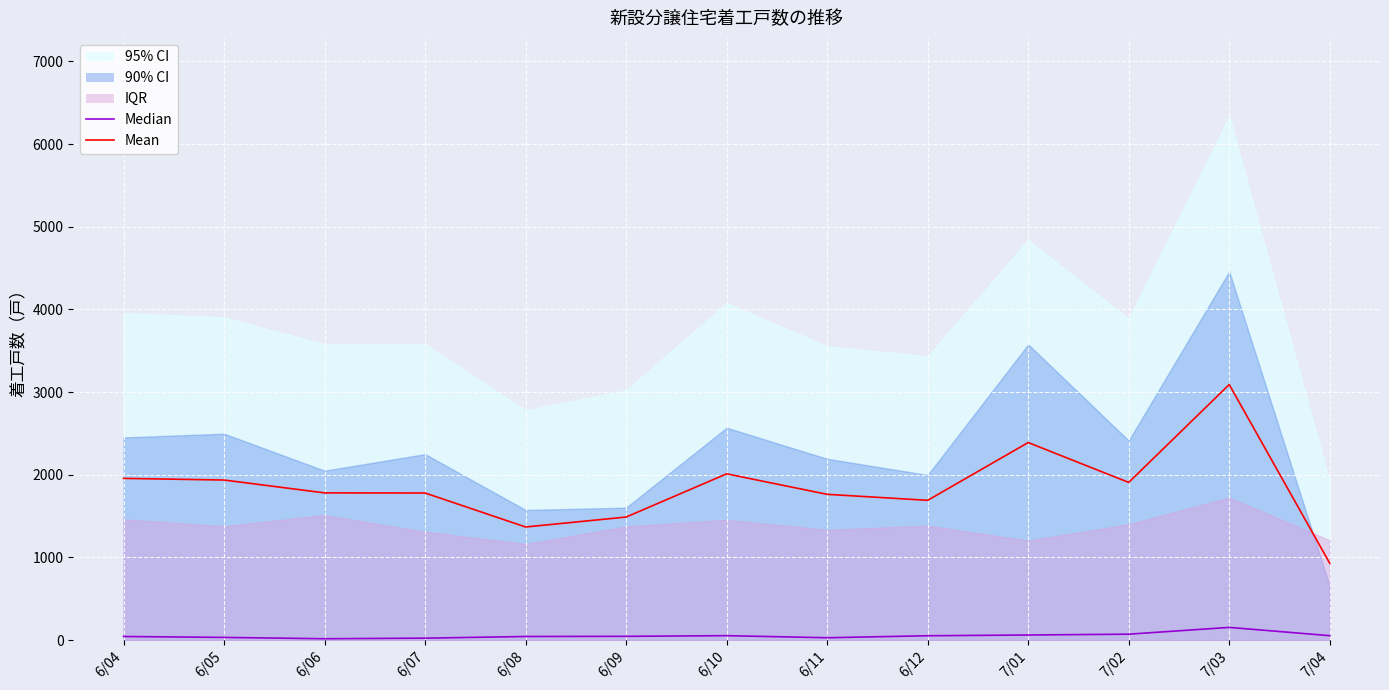

Is the value of Median at 7/02 greater than the value of Mean at 7/04?

No